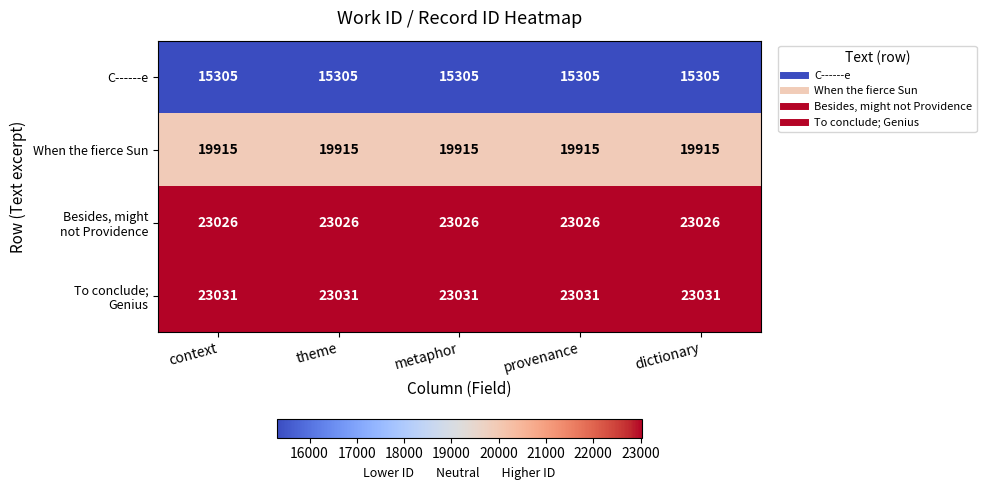

What is the spread (max minus min) of values at dictionary?

7726